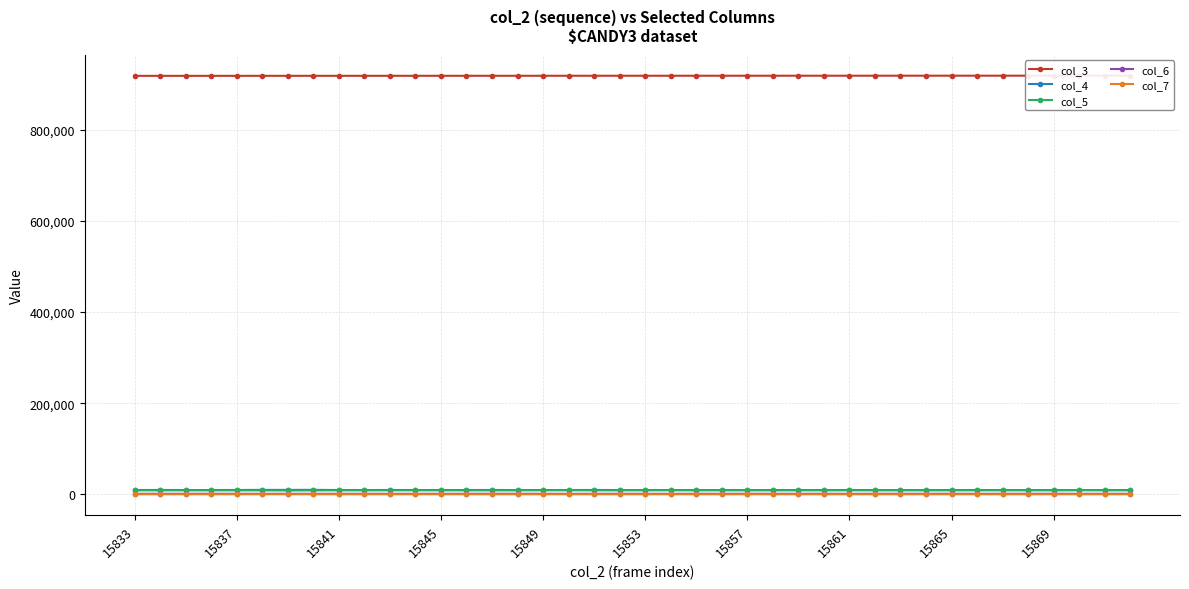

Which has a higher value, 17 or 31?

31